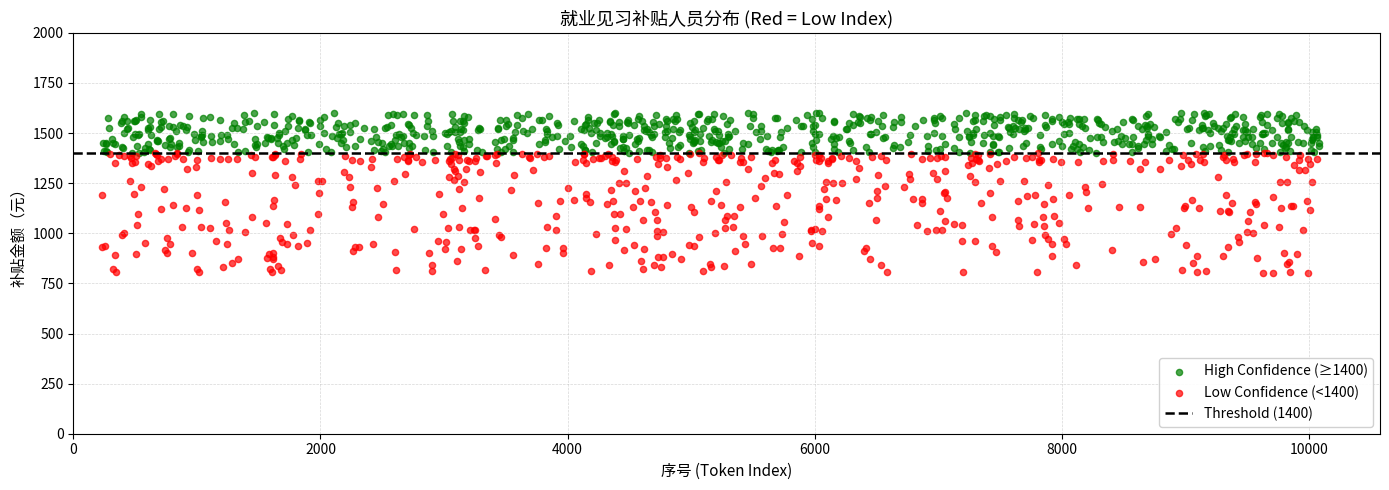

Which series has the widest spread of Y values?

Low Confidence (<1400)